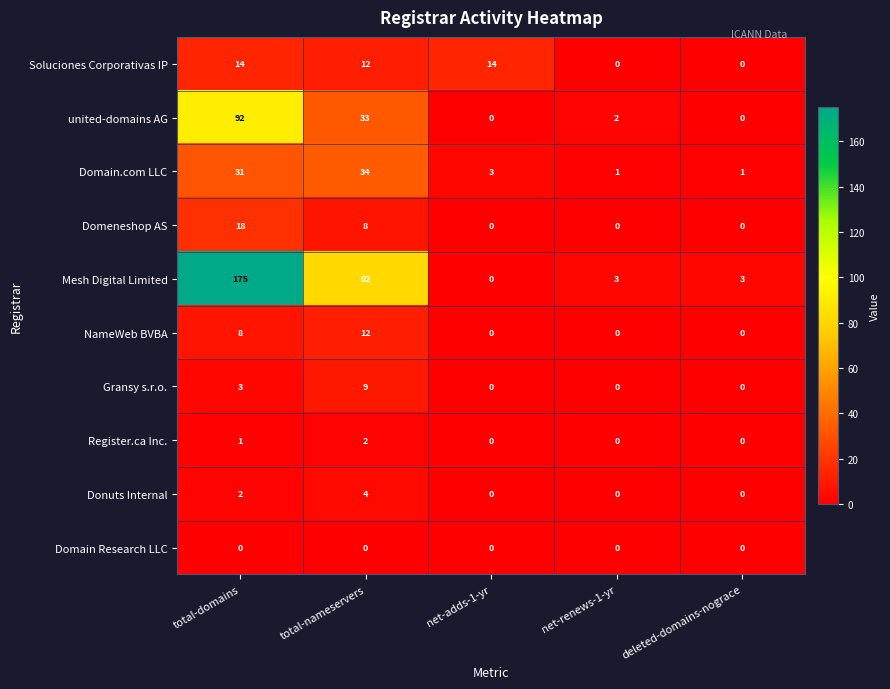

The value of Mesh Digital Limited at net-adds-1-yr is 0. True or false?

True